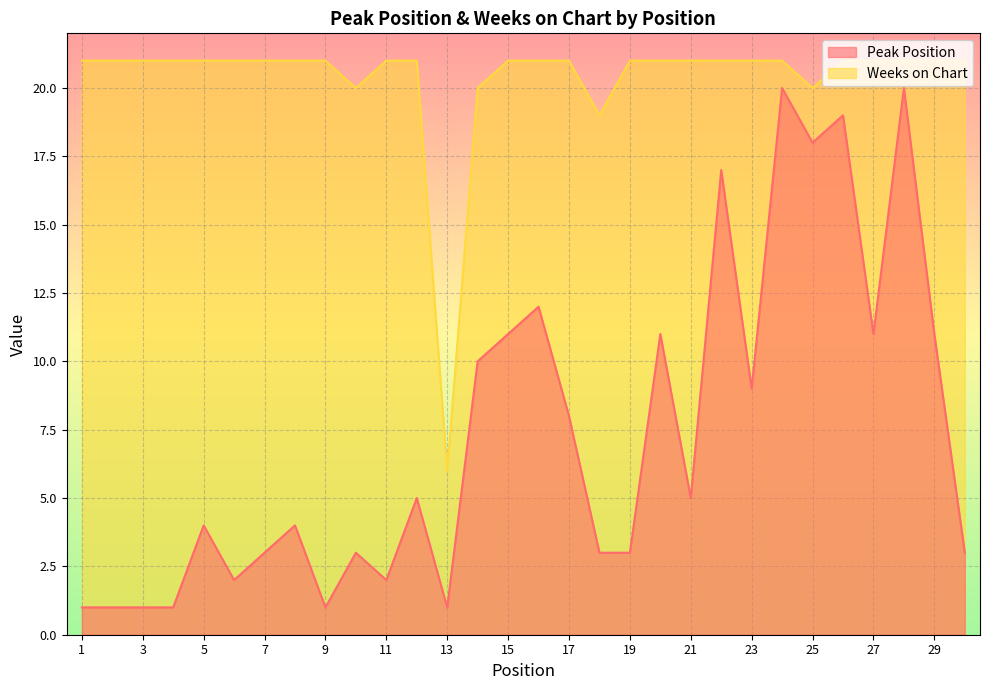

What is the difference between the highest and lowest values at 17?

13